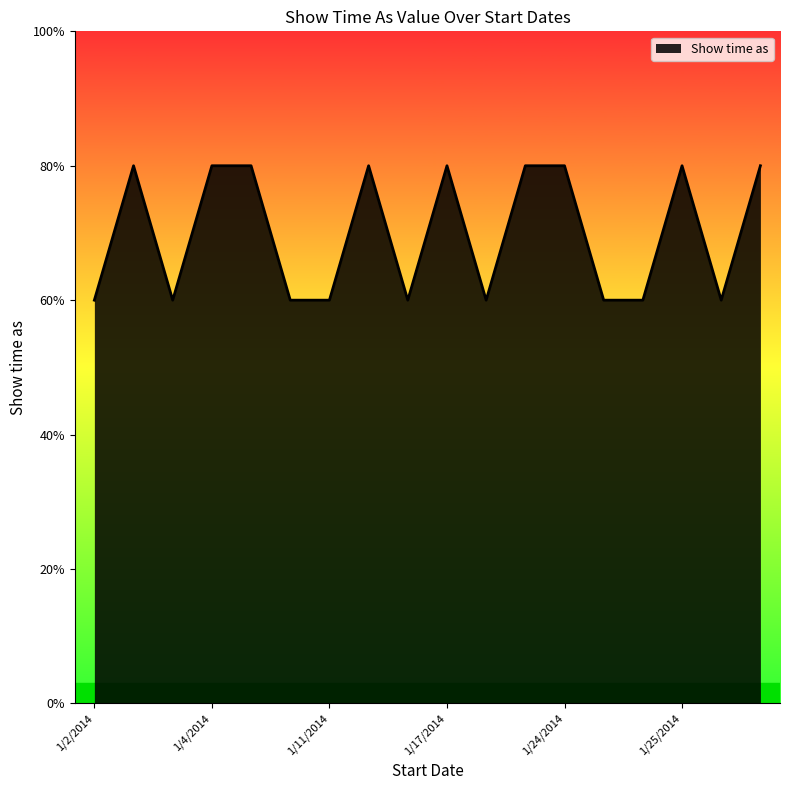

Is this an area chart (filled region under the line)?

Yes